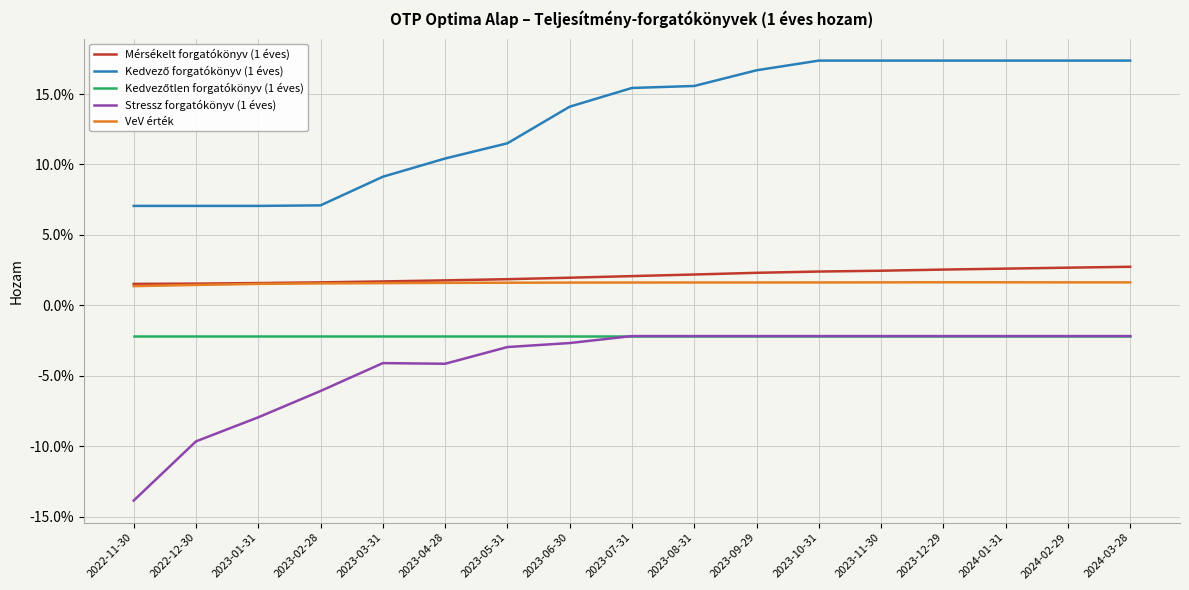

What is the label of the 6th point from the right?

2023-10-31